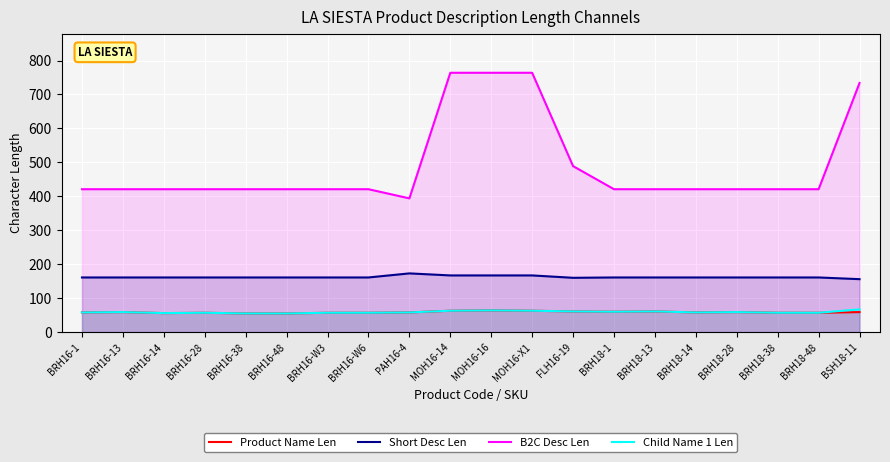

The value of Short Desc Len at BRH18-38 is 221. True or false?

False